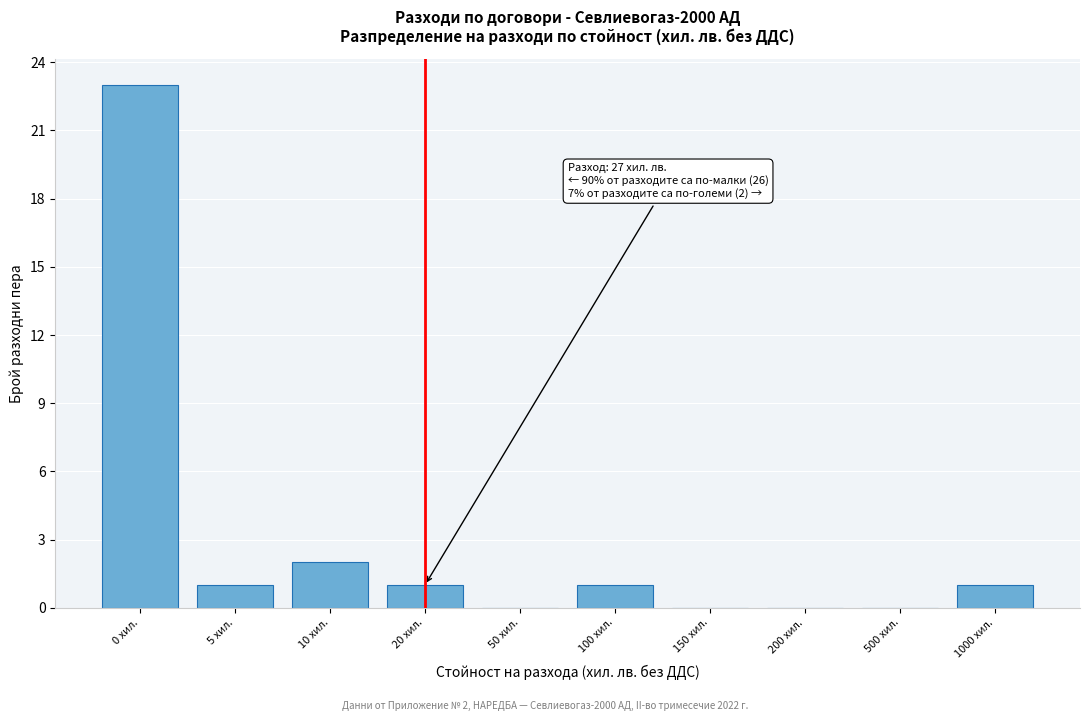

Reading right to left, list all the values displayed in this chart.

1000 хил.=1	500 хил.=0	200 хил.=0	150 хил.=0	100 хил.=1	50 хил.=0	20 хил.=1	10 хил.=2	5 хил.=1	0 хил.=23